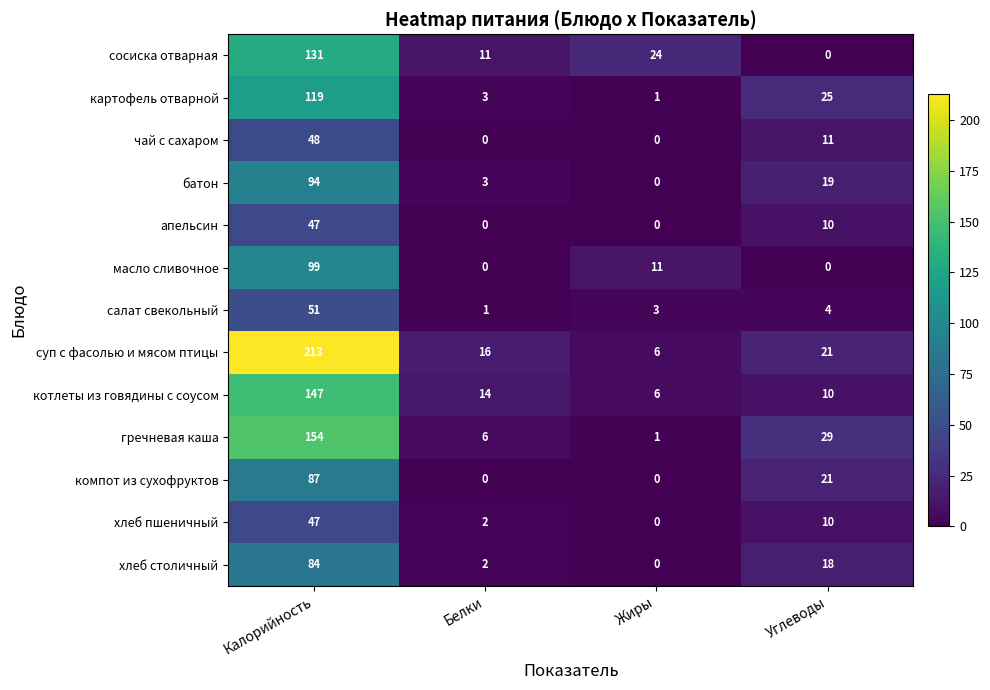

What is the difference between the батон values at Жиры and Углеводы?

19